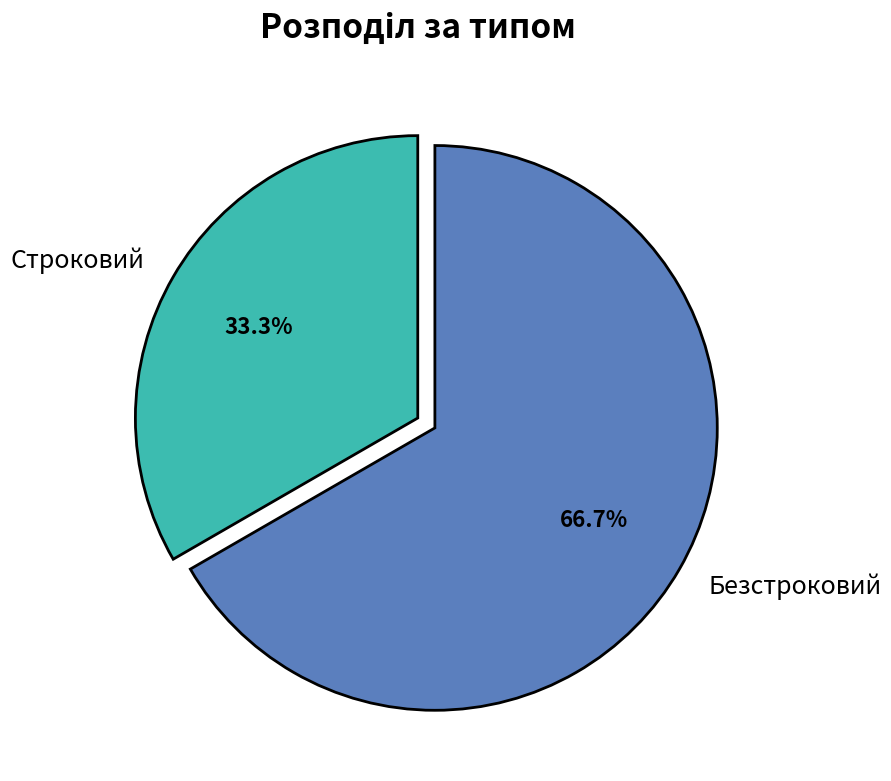

Is it true that Строковий is 33% of the pie?

True